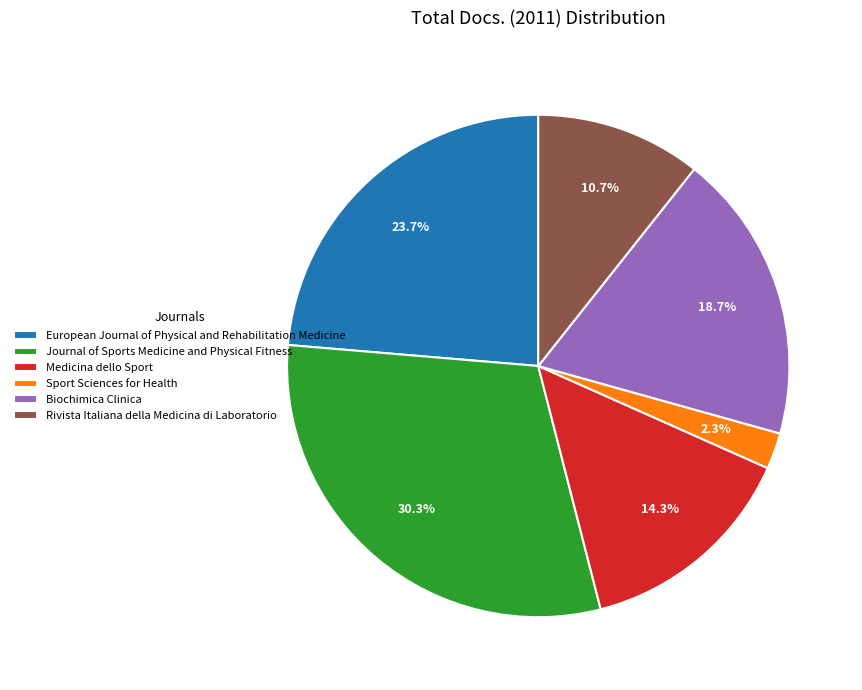

Does Sport Sciences for Health account for over 50% of the chart?

No